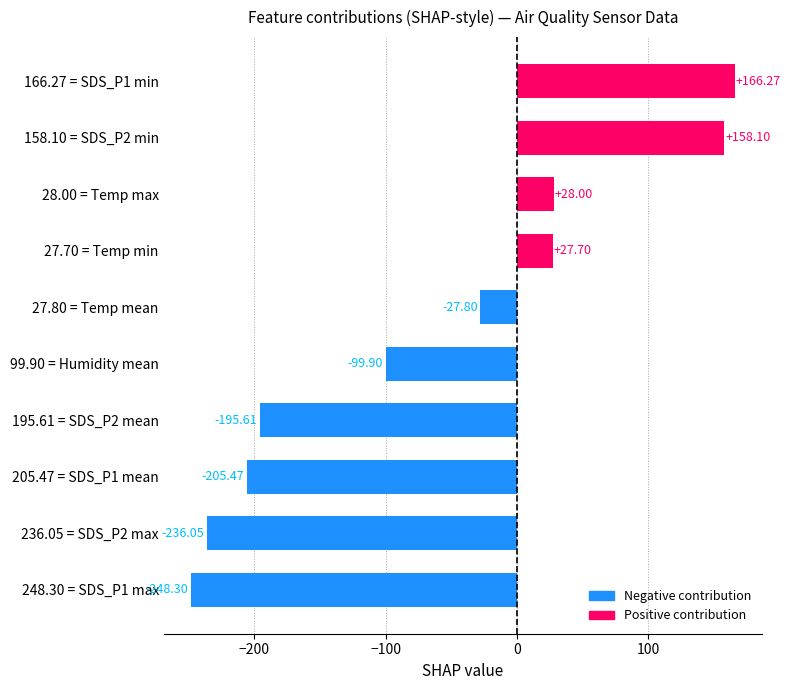

What is the sum of the values at 27.70 = Temp min and 195.61 = SDS_P2 mean?

-167.9